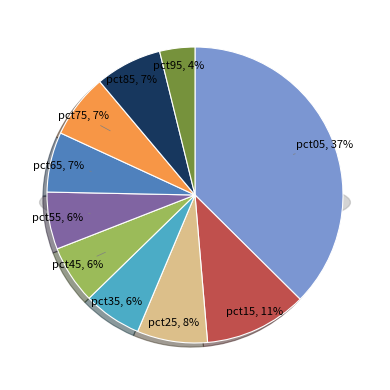

Count the number of slices in the pie.

10